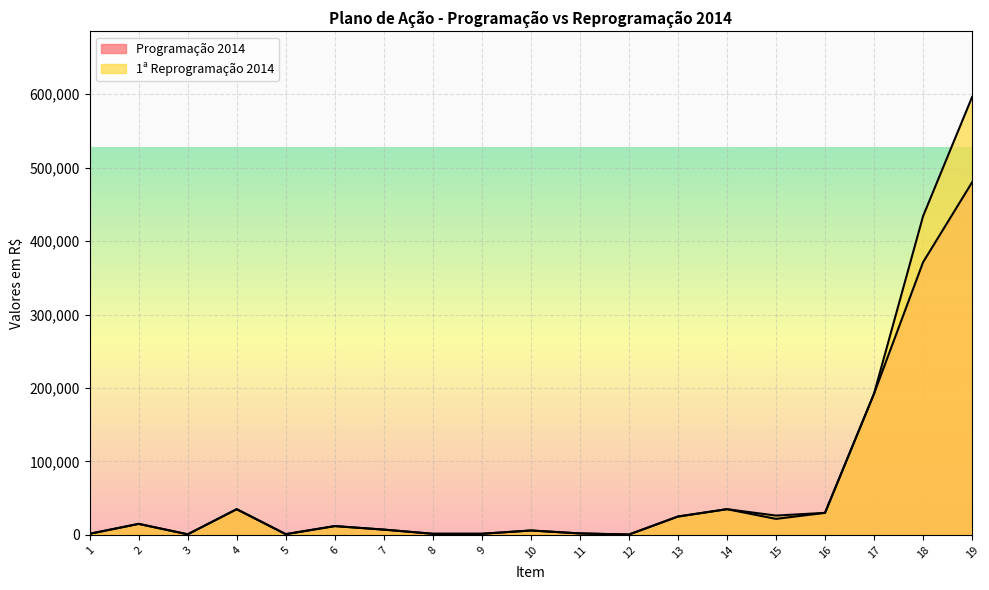

Reading right to left, extract all data points from this chart.

Programação 2014: 480000	371191	192280	30000	21820	35000	25000	500	2000	6000	1500	1500	7200	12000	1000	35000	800	15000	1500
1ª Reprogramação 2014: 596111	433858	192280	30000	26302	35000	25000	500	2000	6000	1500	1500	7200	12000	1000	35000	800	15000	1500